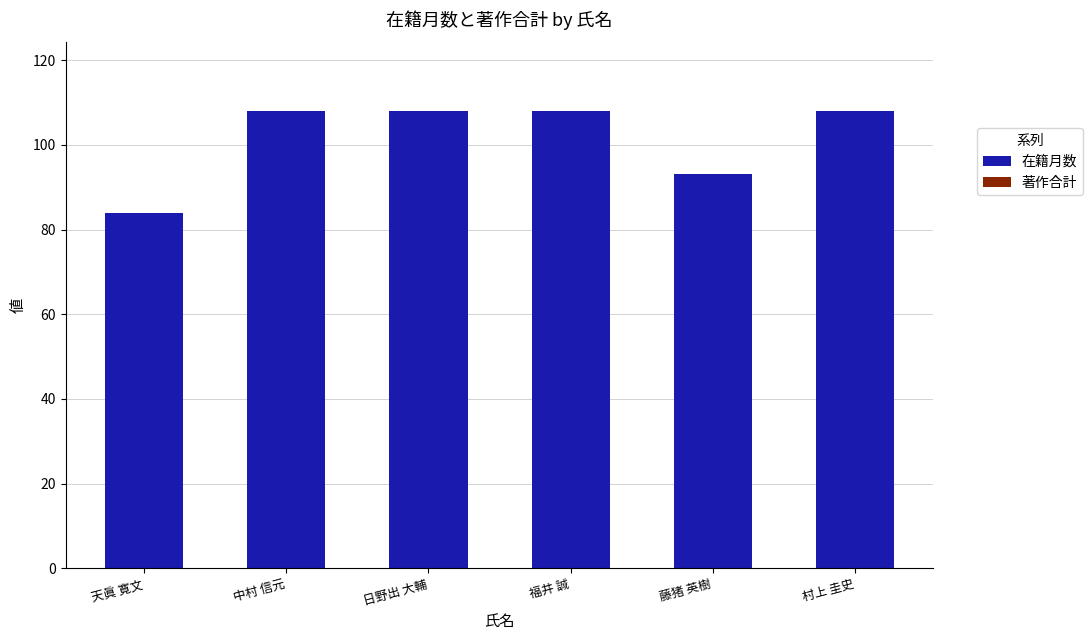

True or false: the data shows 175 at 村上 圭史.

False